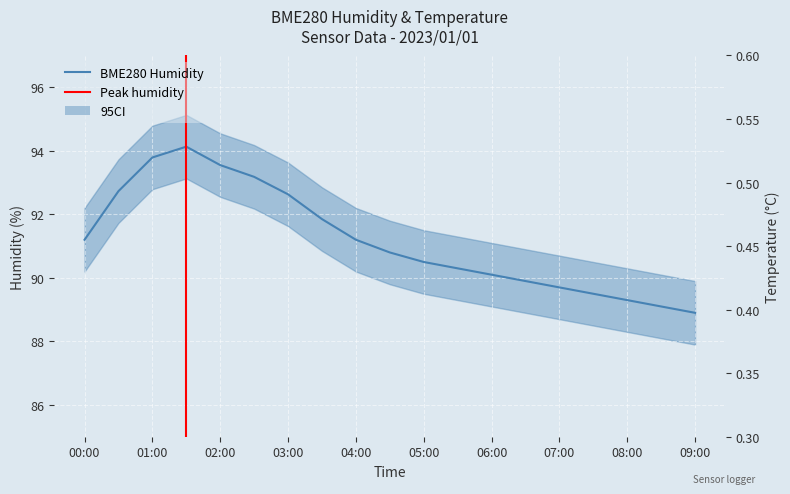

Which series has the widest spread of values?

BME280_humidity